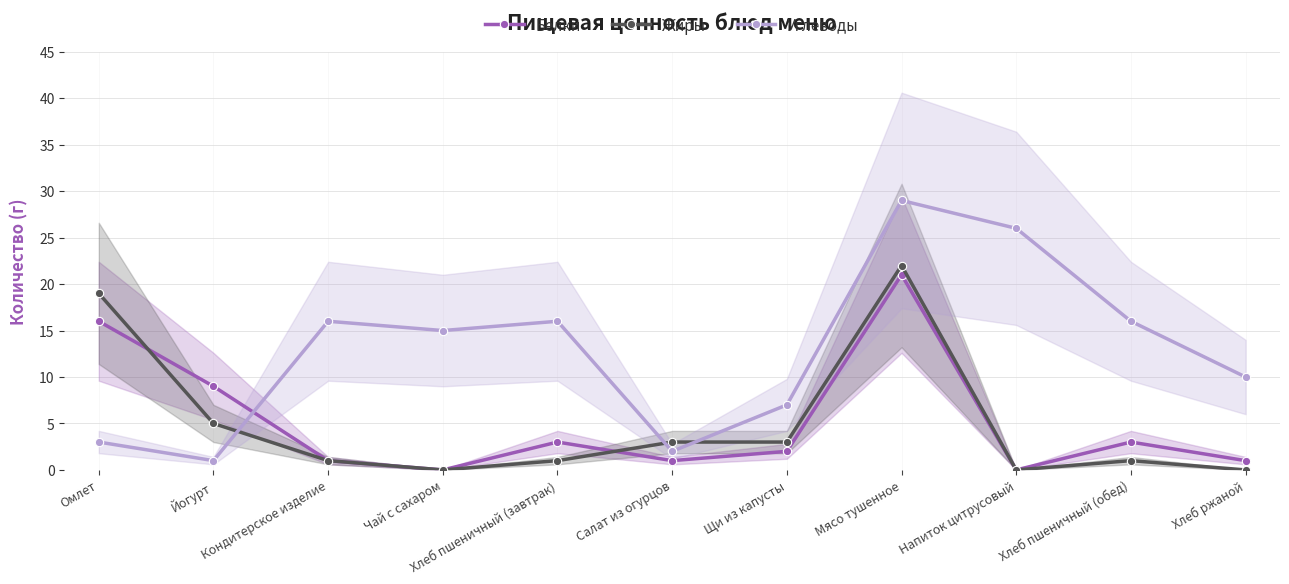

Where is Белки nearest to the value 10?

Йогурт